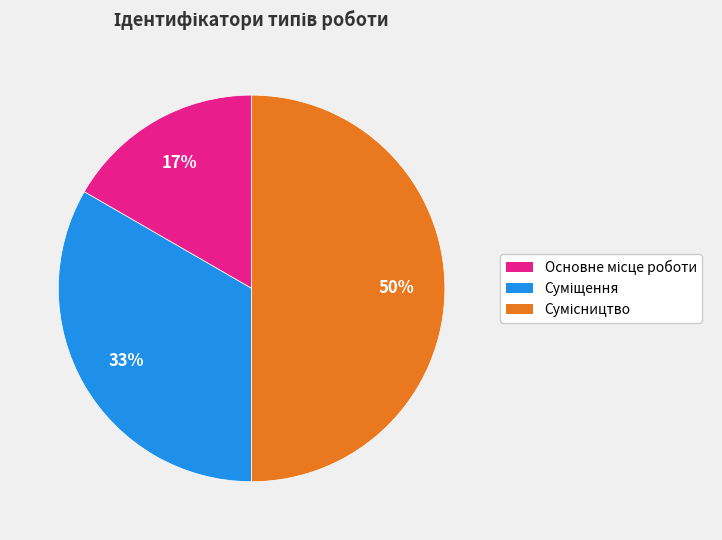

To the nearest percent, what is the average slice percentage?

33%